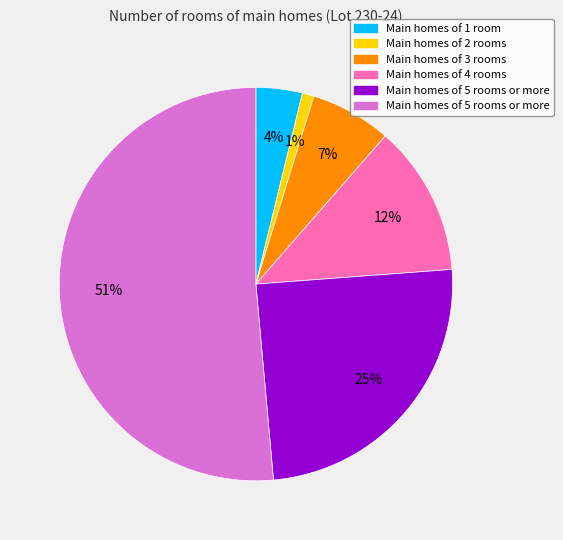

To the nearest percent, what is the average slice percentage?

17%